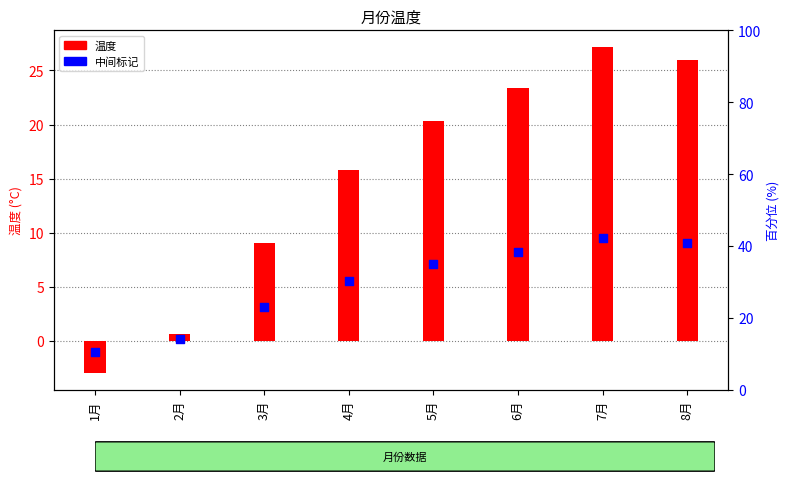

At which category is the sum across all series the highest?

7月